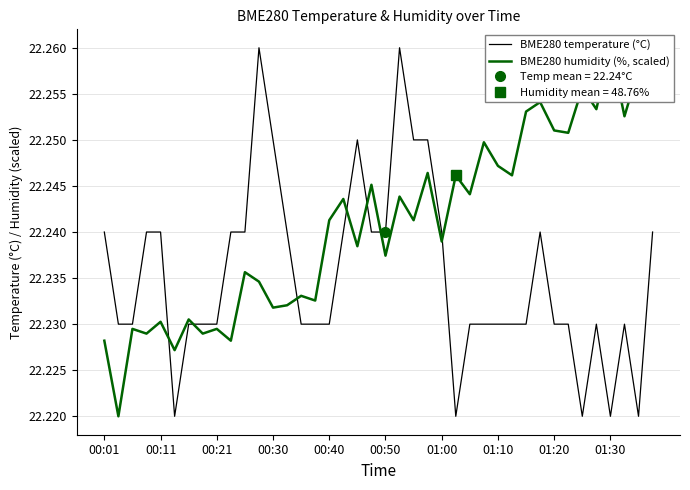

What is the label of the 22nd point from the left?

21